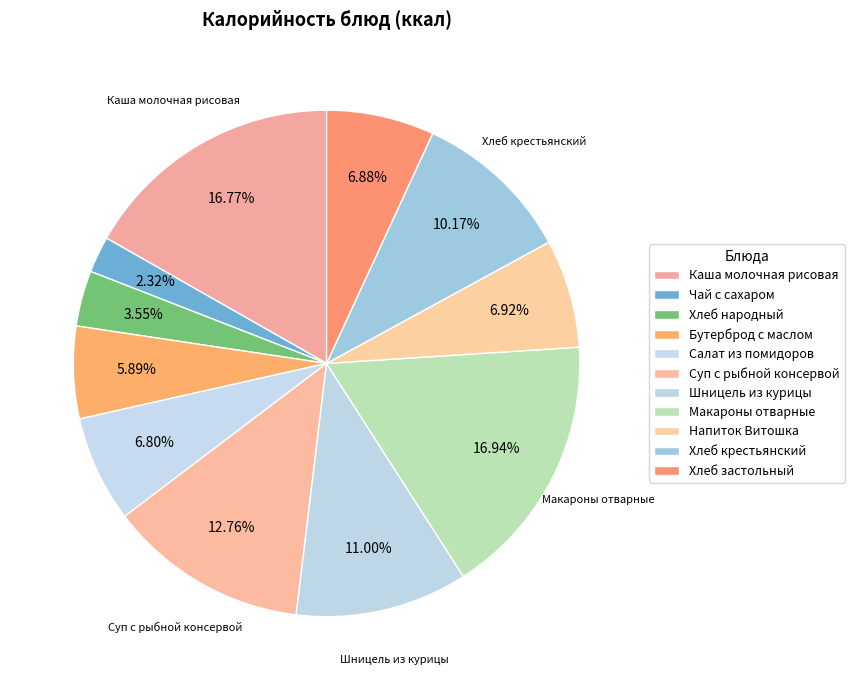

How many slices are in this pie chart?

11